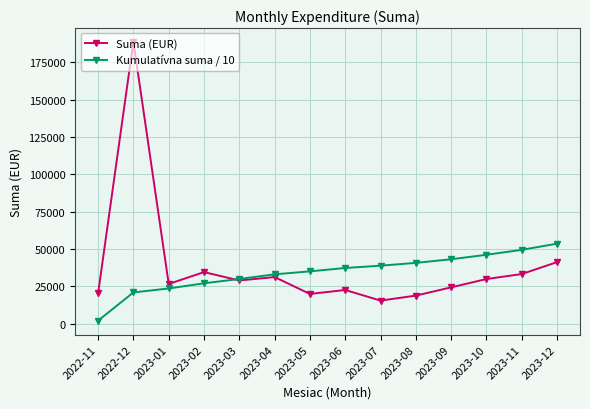

Is the value of Suma (EUR) at 2023-05 greater than the value of Kumulatívna suma / 10 at 2023-09?

No